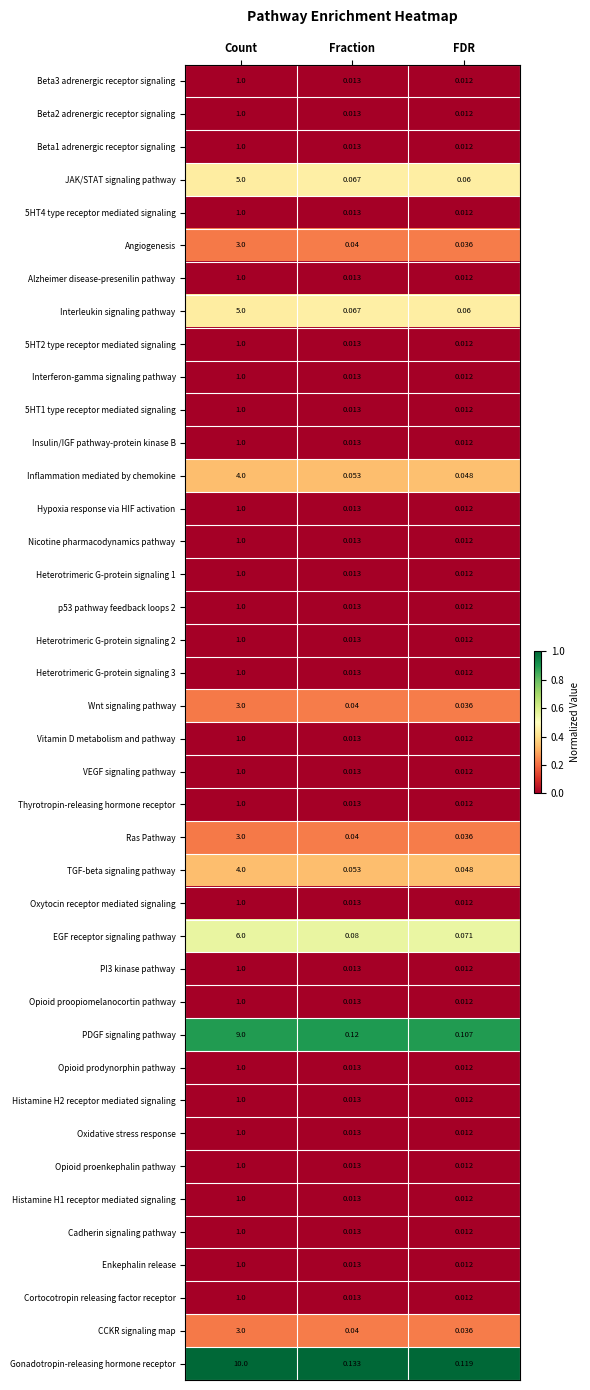

At which label is Insulin/IGF pathway-protein kinase B closest to 0?

FDR